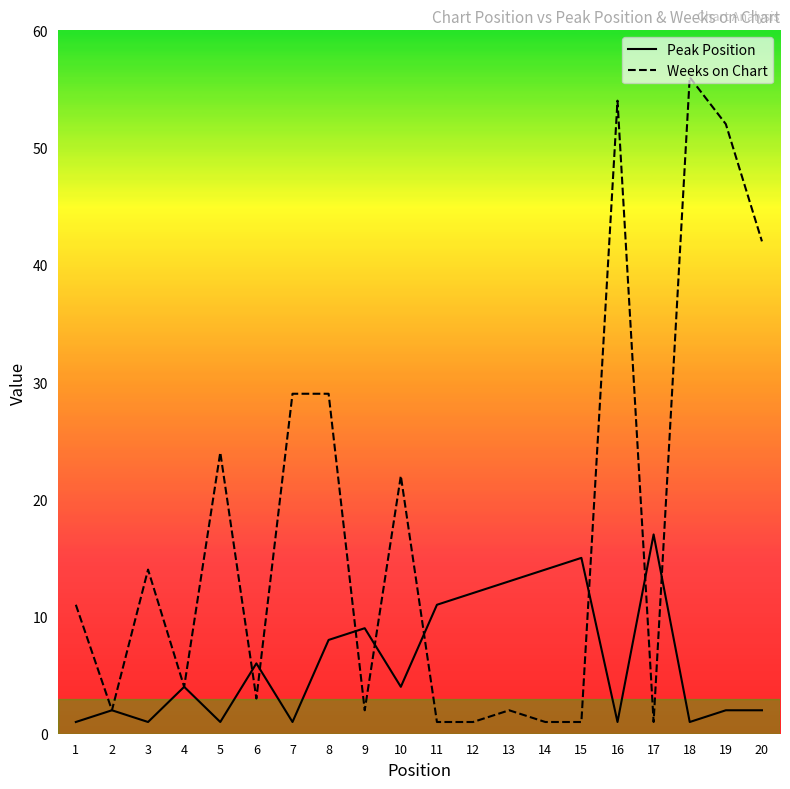

Reading left to right, extract all data points from this chart.

Peak Position: 1	2	1	4	1	6	1	8	9	4	11	12	13	14	15	1	17	1	2	2
Weeks on Chart: 11	2	14	4	24	3	29	29	2	22	1	1	2	1	1	54	1	56	52	42